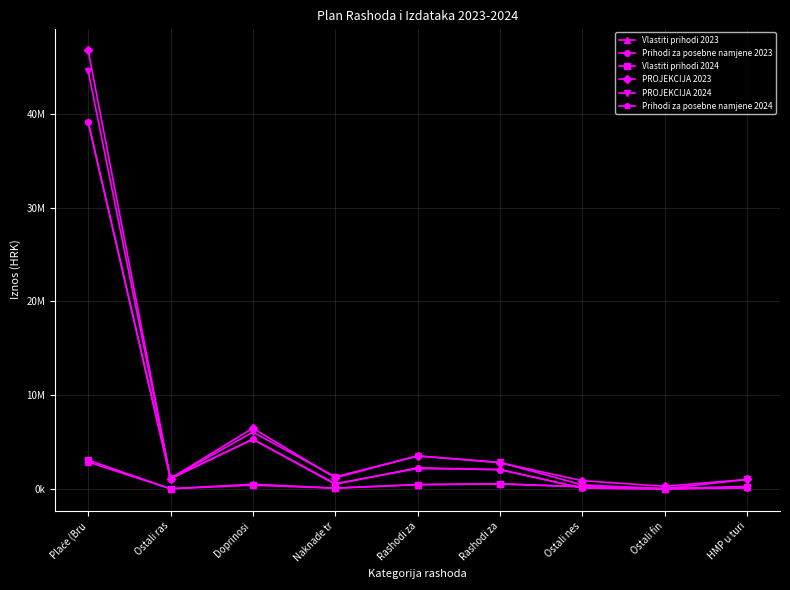

What are all the series names shown in the legend?

Vlastiti prihodi 2023, Prihodi za posebne namjene 2023, Vlastiti prihodi 2024, PROJEKCIJA 2023, PROJEKCIJA 2024, Prihodi za posebne namjene 2024